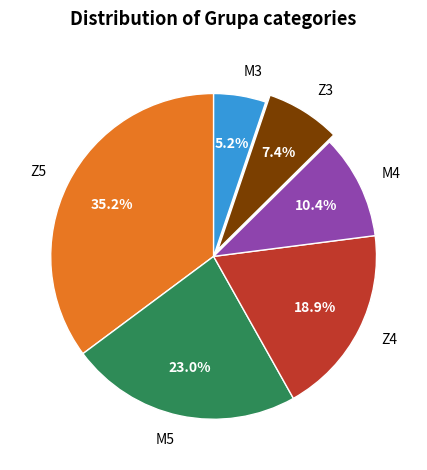

The M3 slice represents 20% of the pie. True or false?

False